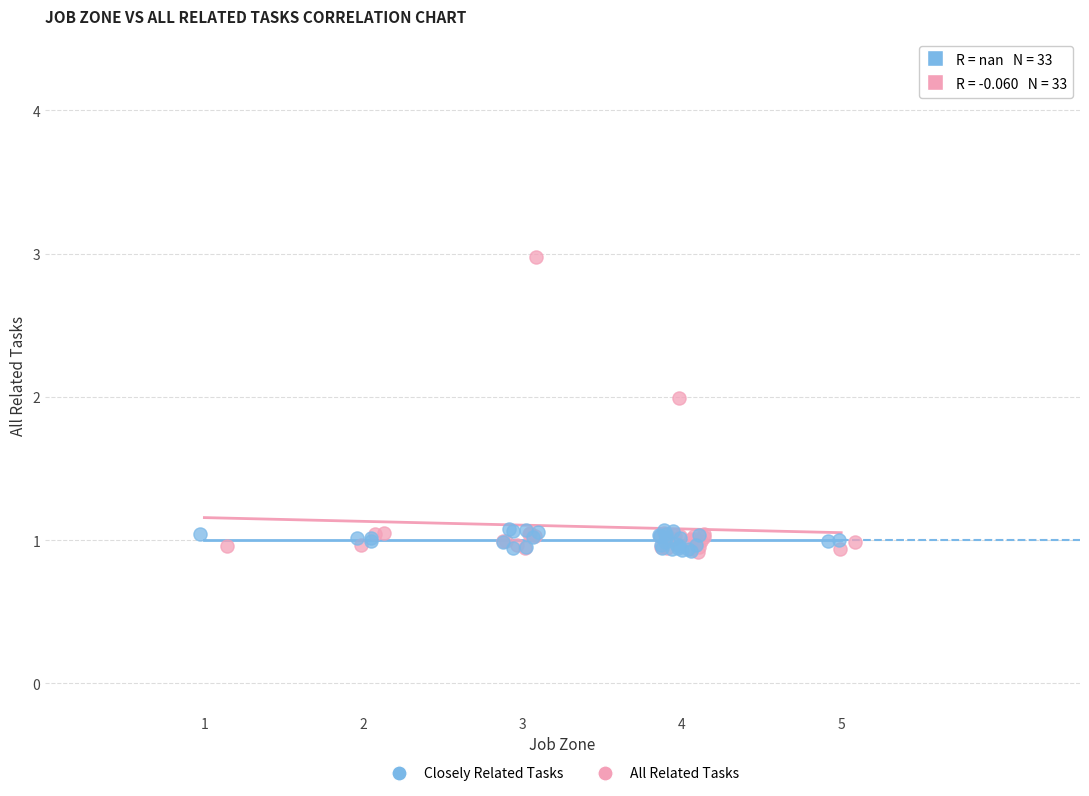

Which series contains the highest Y value?

All Related Tasks